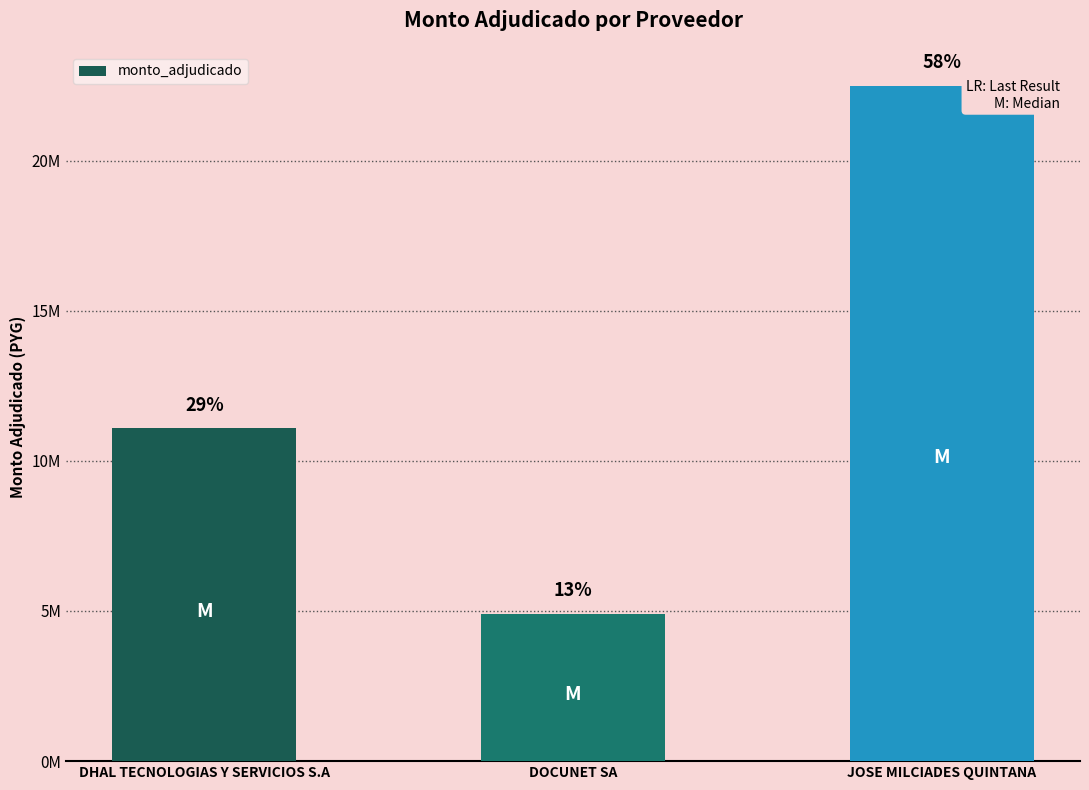

What is the ratio of the value at JOSE MILCIADES QUINTANA to the value at DOCUNET SA?

4.6